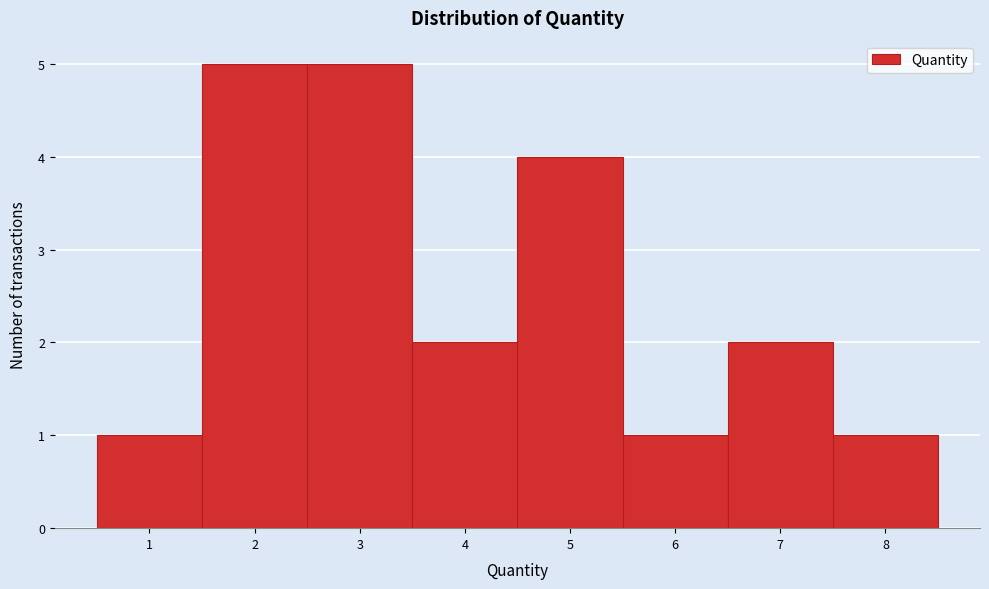

Reading right to left, extract all data points from this chart.

8=1	7=2	6=1	5=4	4=2	3=5	2=5	1=1